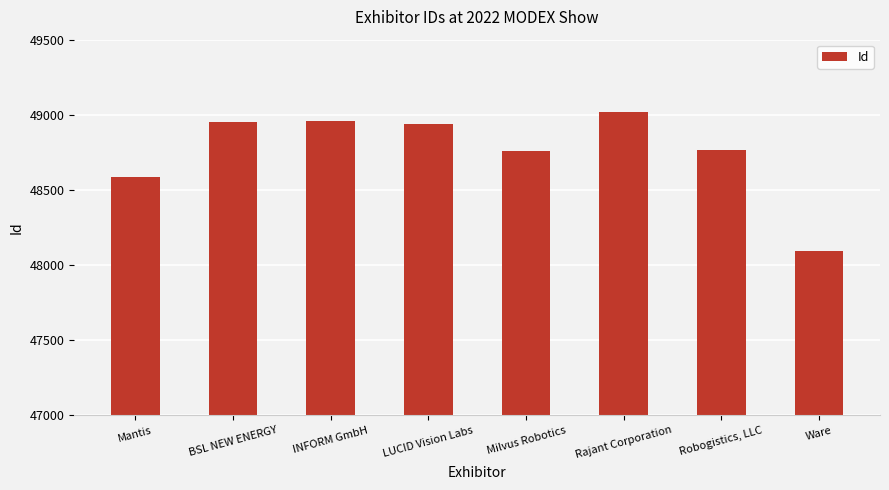

What is the sum of all values?

390079